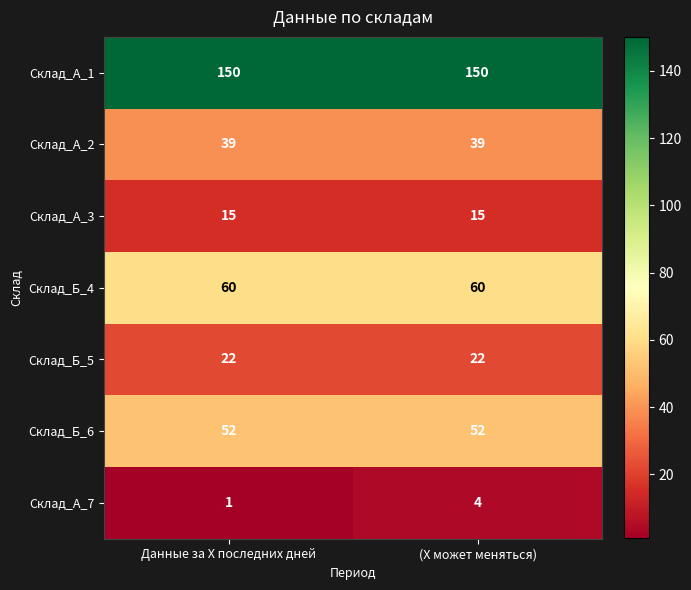

Reading left to right, transcribe all the data shown in this chart.

Склад_А_1: 150	150
Склад_А_2: 39	39
Склад_А_3: 15	15
Склад_Б_4: 60	60
Склад_Б_5: 22	22
Склад_Б_6: 52	52
Склад_А_7: 1	4